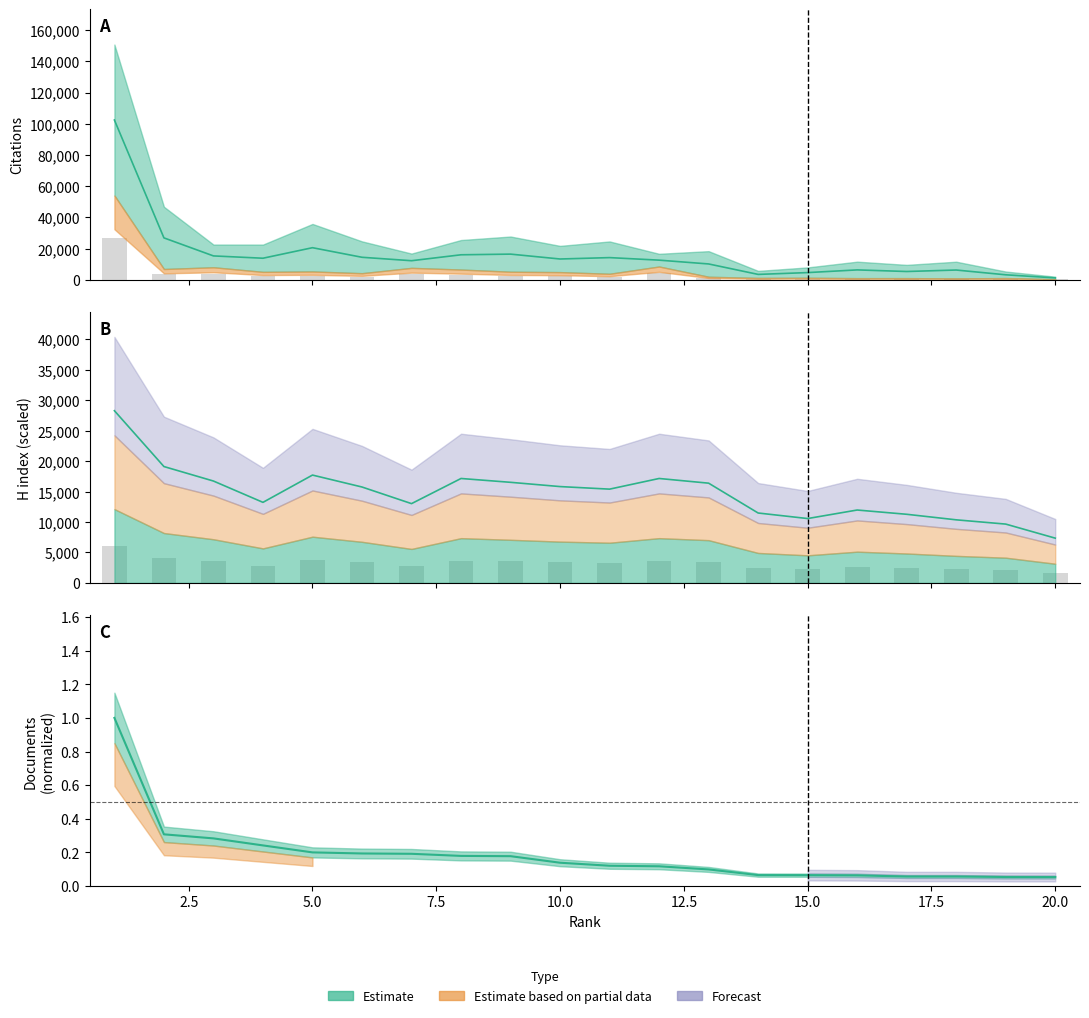

True or false: Documents has a value of 0.3 at 2.

True